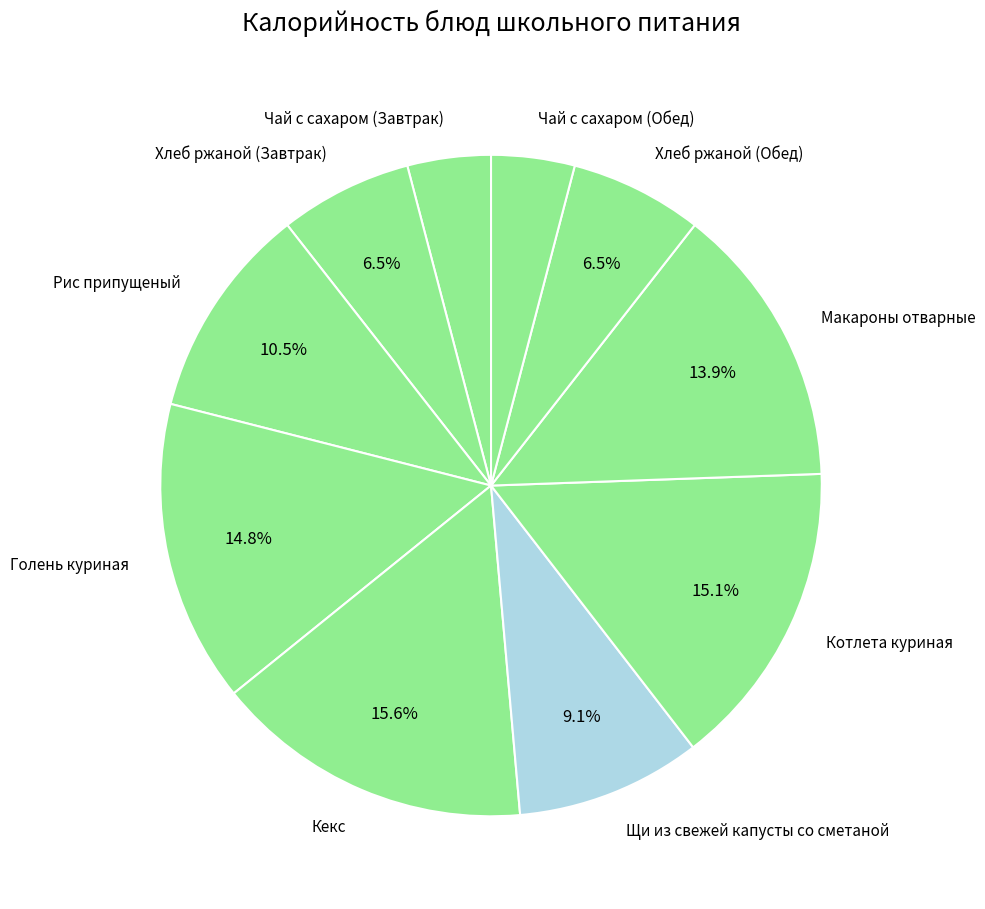

Does Рис припущеный represent more than half of the total?

No